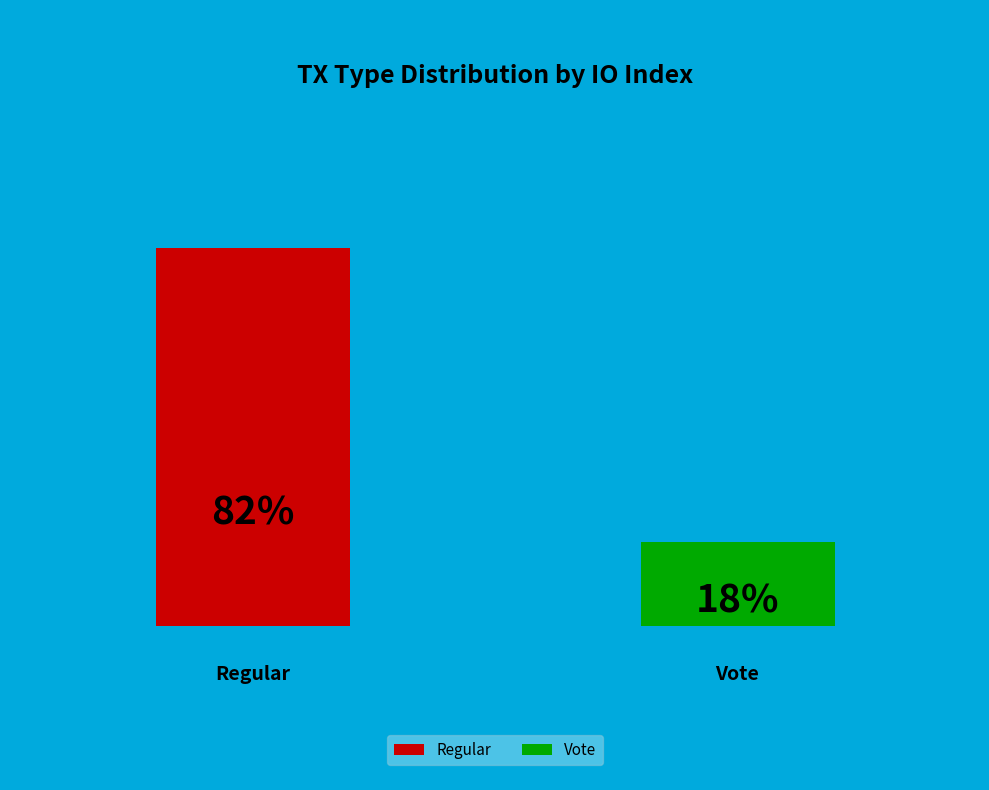

Is it true that Regular (io_index=9) is 82% of the pie?

True